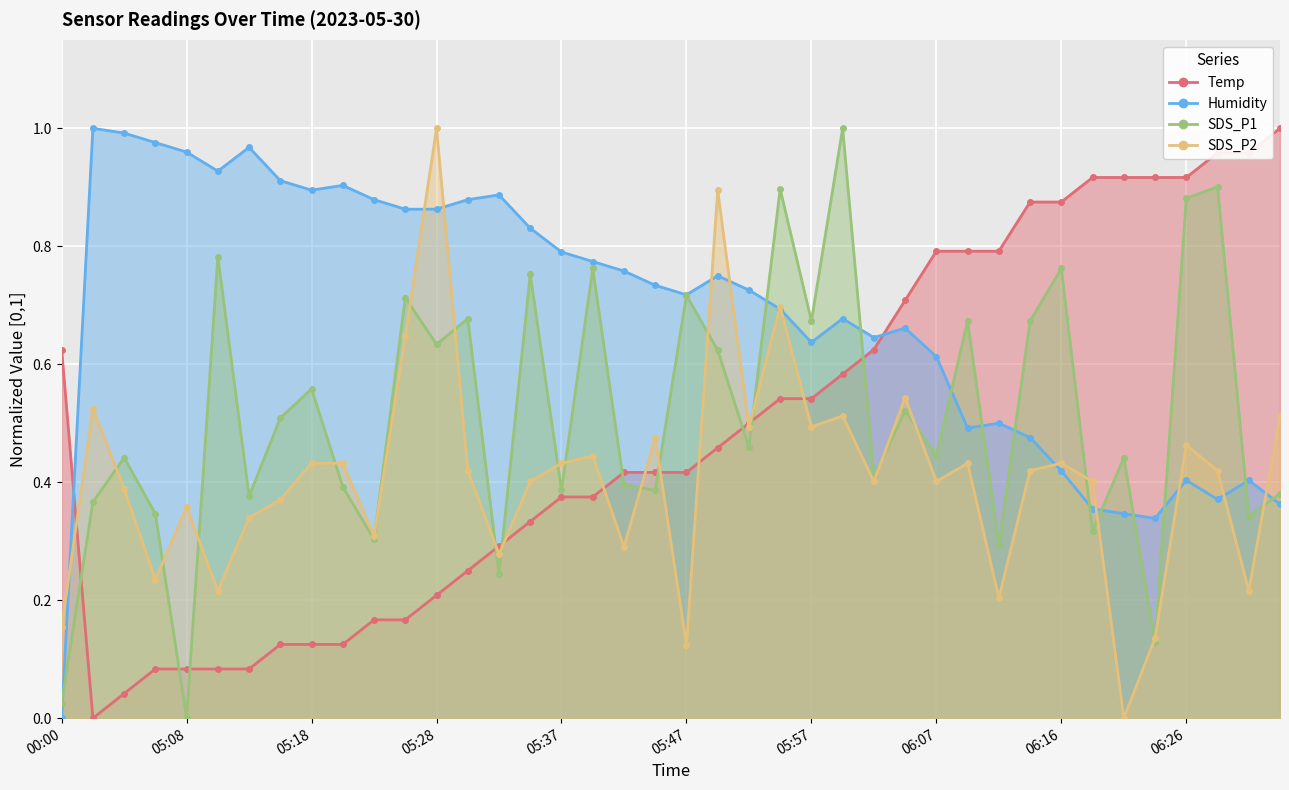

Which series has the largest total across all categories?

Humidity